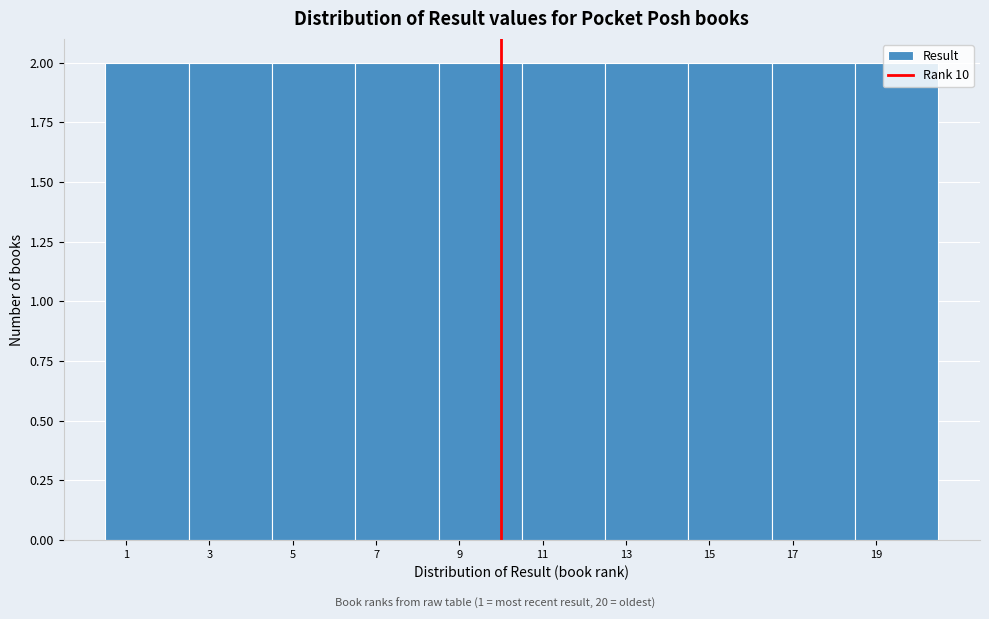

How tall is the bar that spans 6.5 to 8.5 on the x-axis? The values are not printed on the chart, so give them approximately, as read against the axis.

2